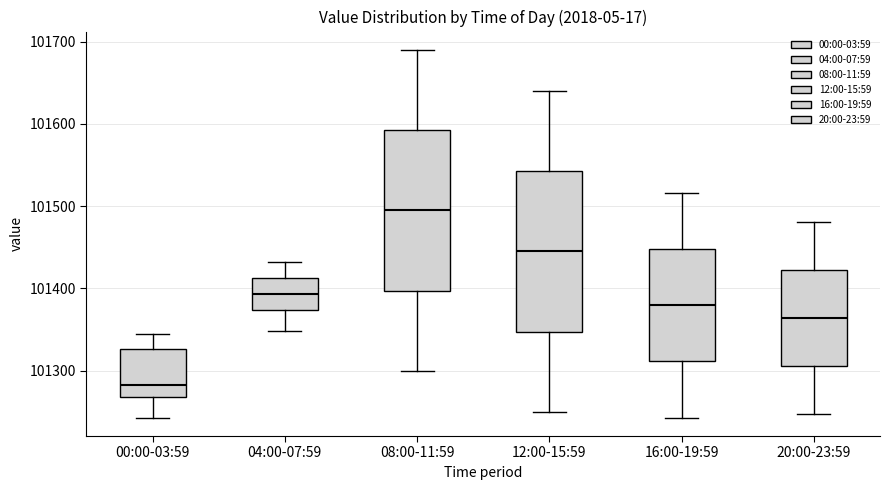

Where does the lower whisker of the box for 12:00-15:59 end on the y-axis? The values are not printed on the chart, so give them approximately, as read against the axis.

101250